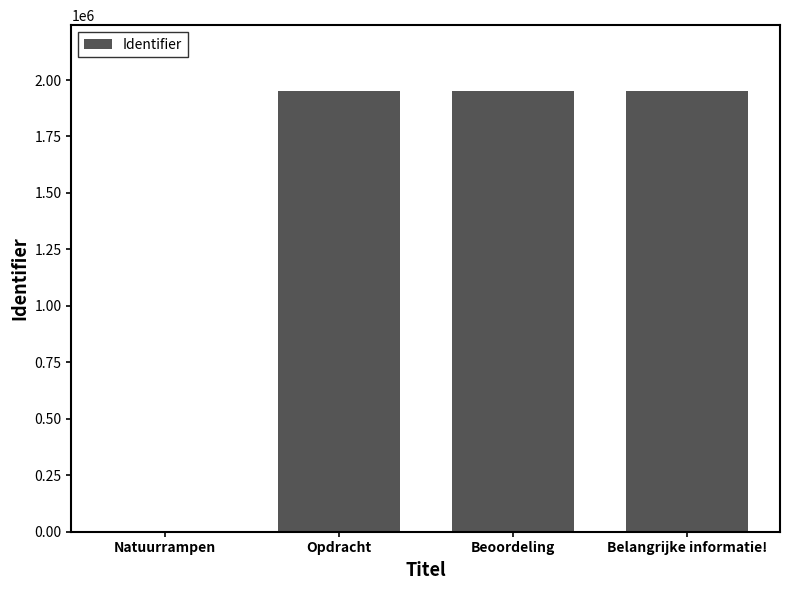

What is the sum of the values at Natuurrampen and Belangrijke informatie!?

1950272